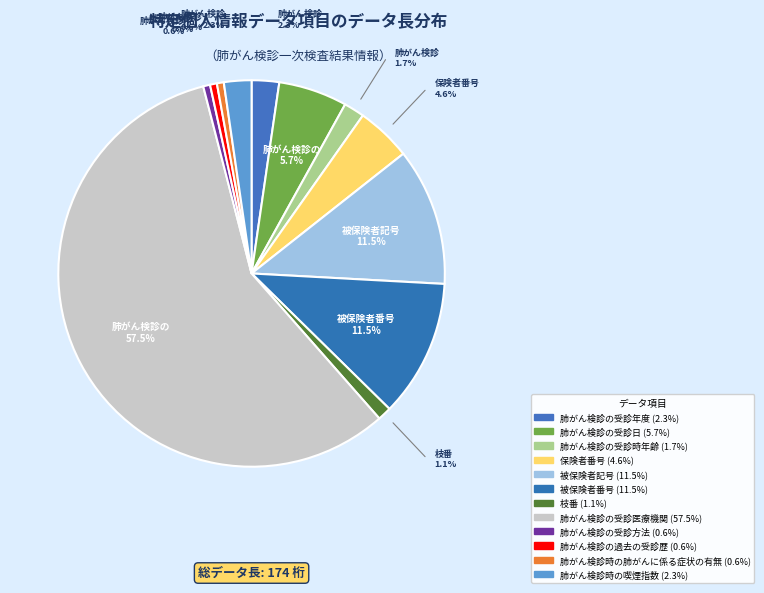

What percentage is the 肺がん検診の受診方法 slice, to the nearest percent?

1%